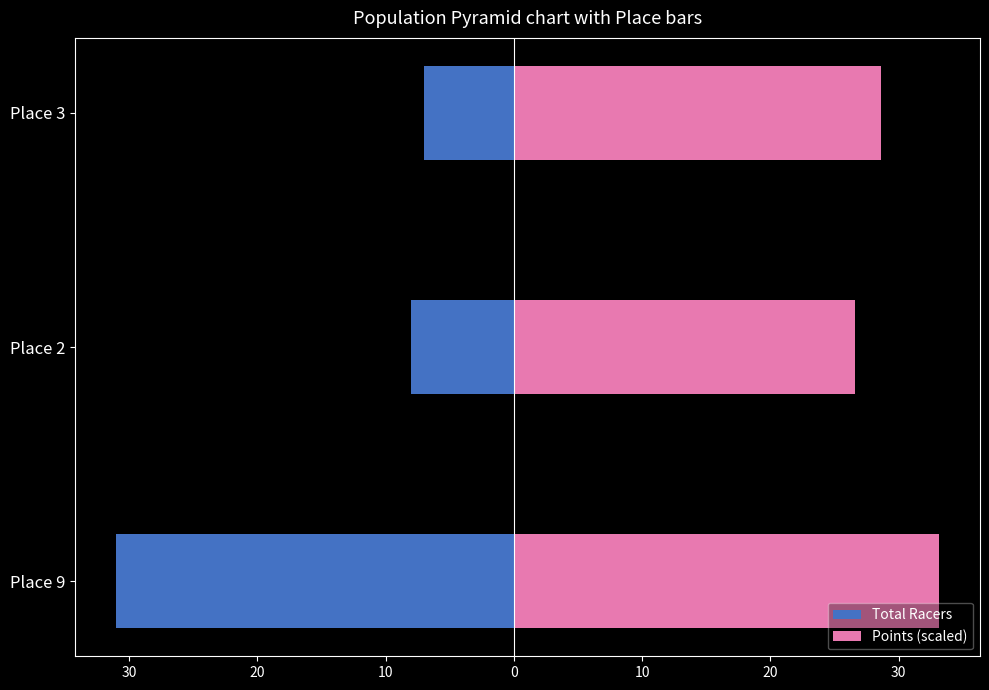

What is the average value of the Points (scaled) series?

29.5